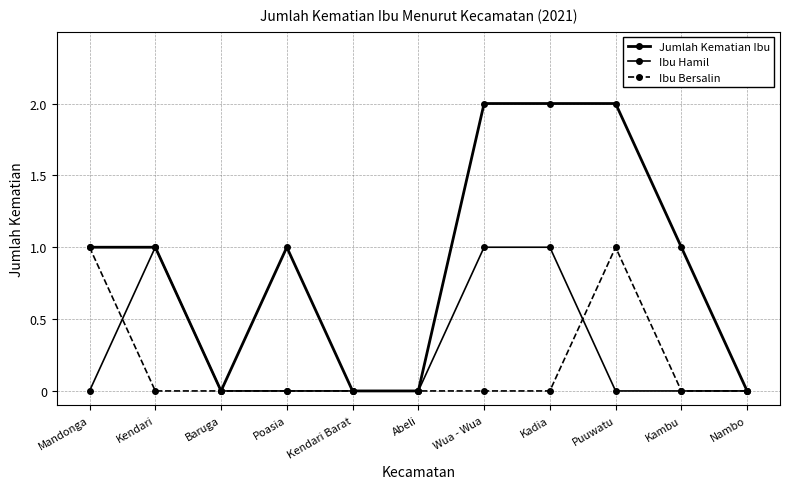

Does the chart have visible grid lines?

Yes